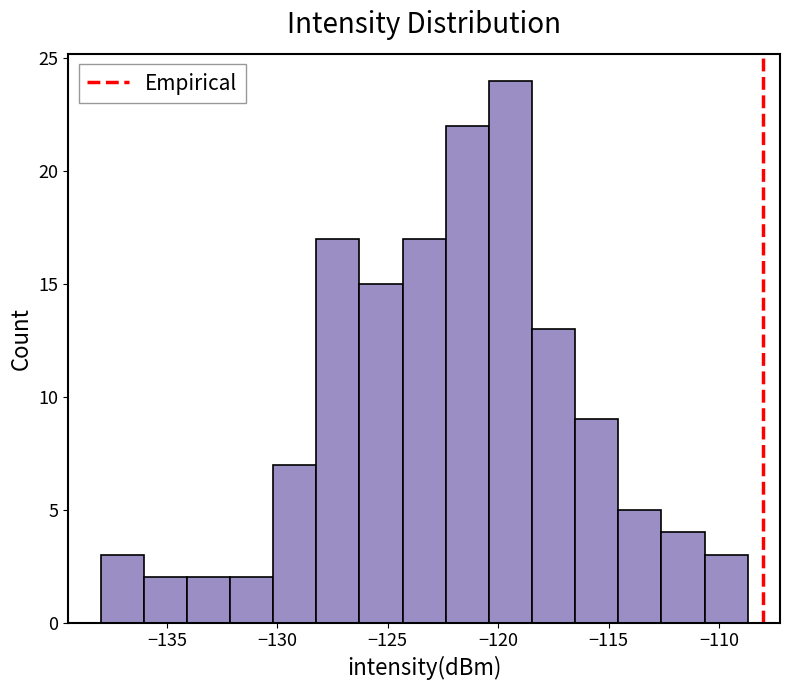

Read against the x-axis, roughly where is the centre of the tallest bar?

-119.5